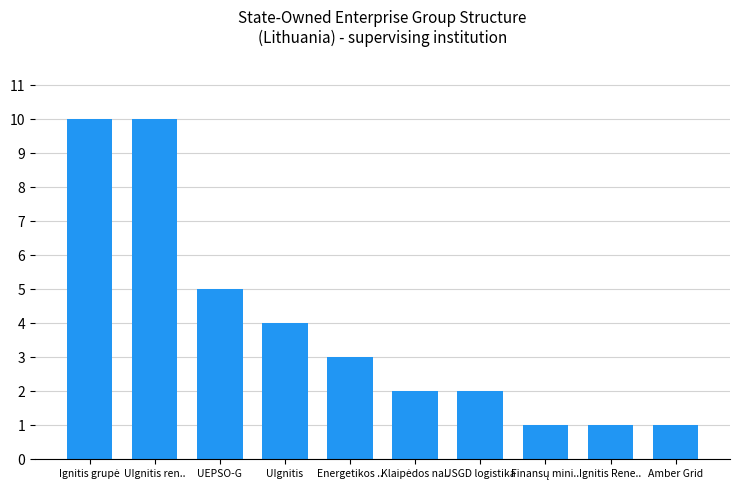

Is it true that the value at UEPSO-G is 5?

True